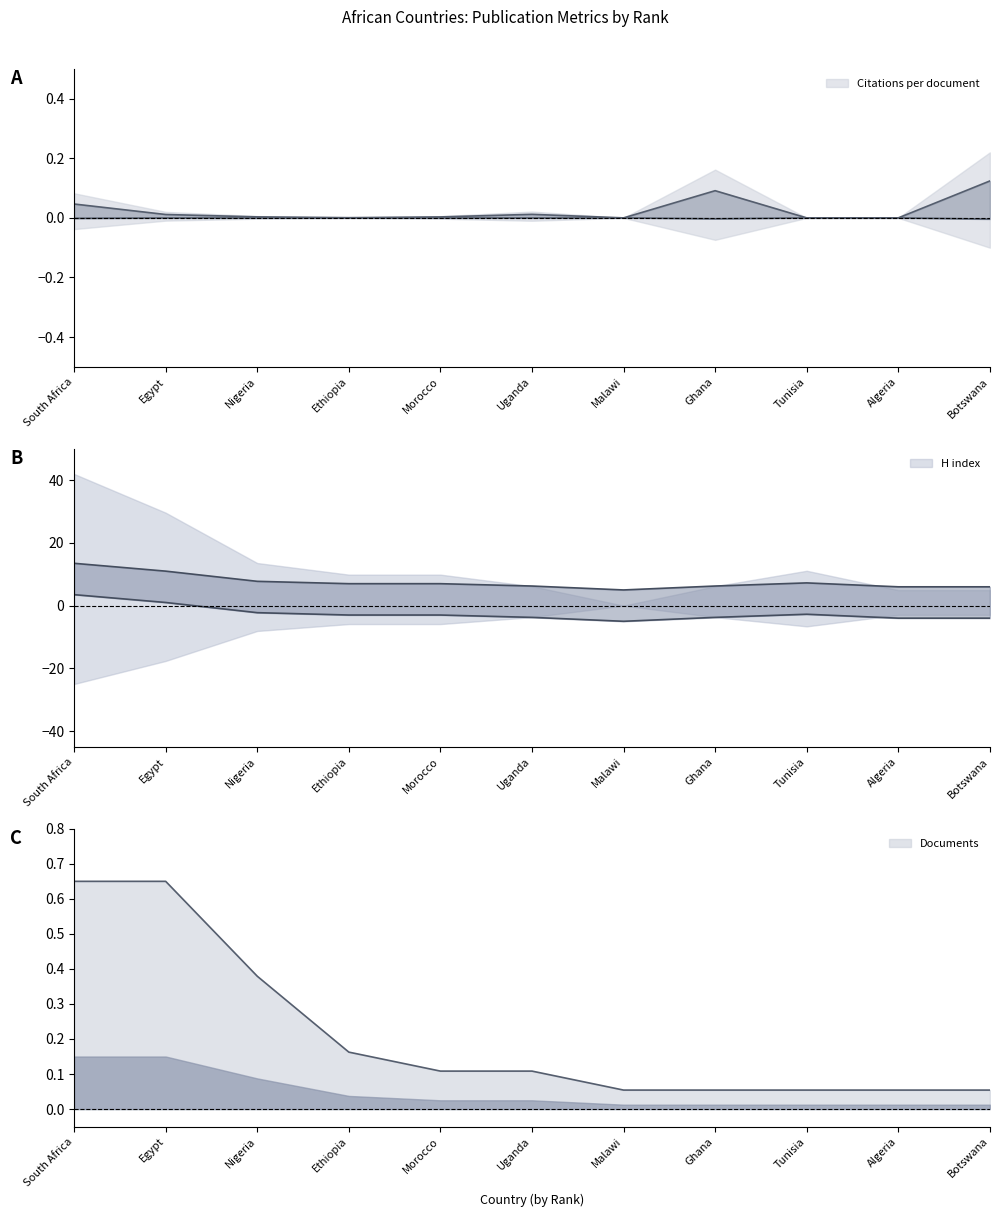

What is the value of the Documents point at the 6th from the left?

0.1